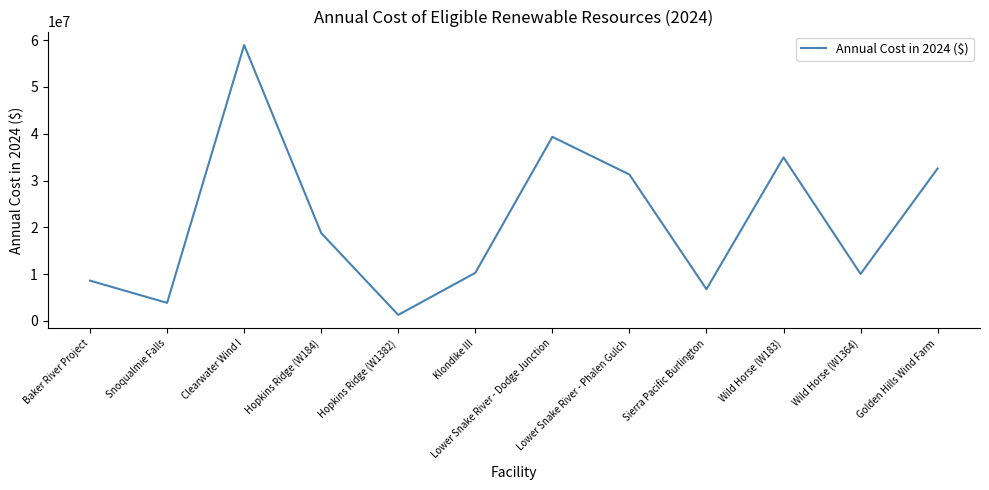

What value does the data have at Baker River Project, to the nearest 50?

8600000